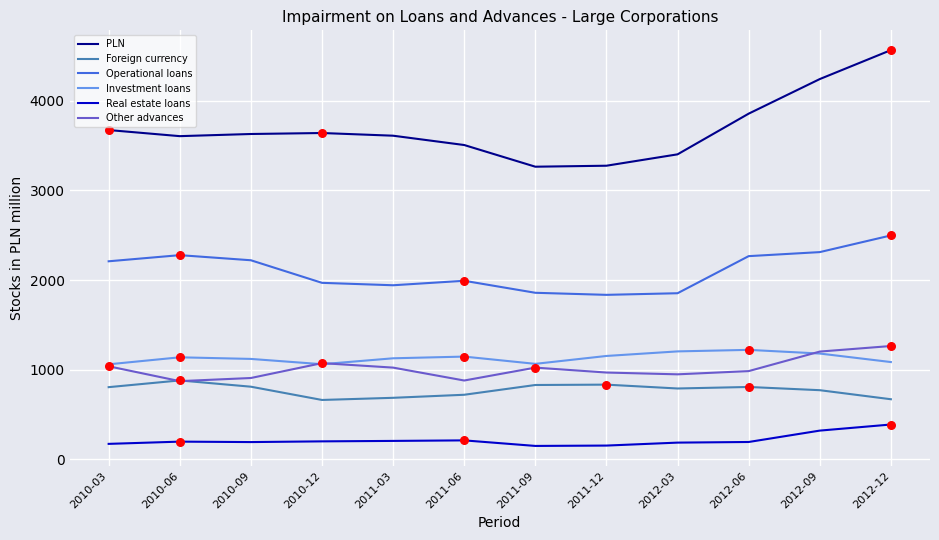

Which series has the largest total across all categories?

PLN